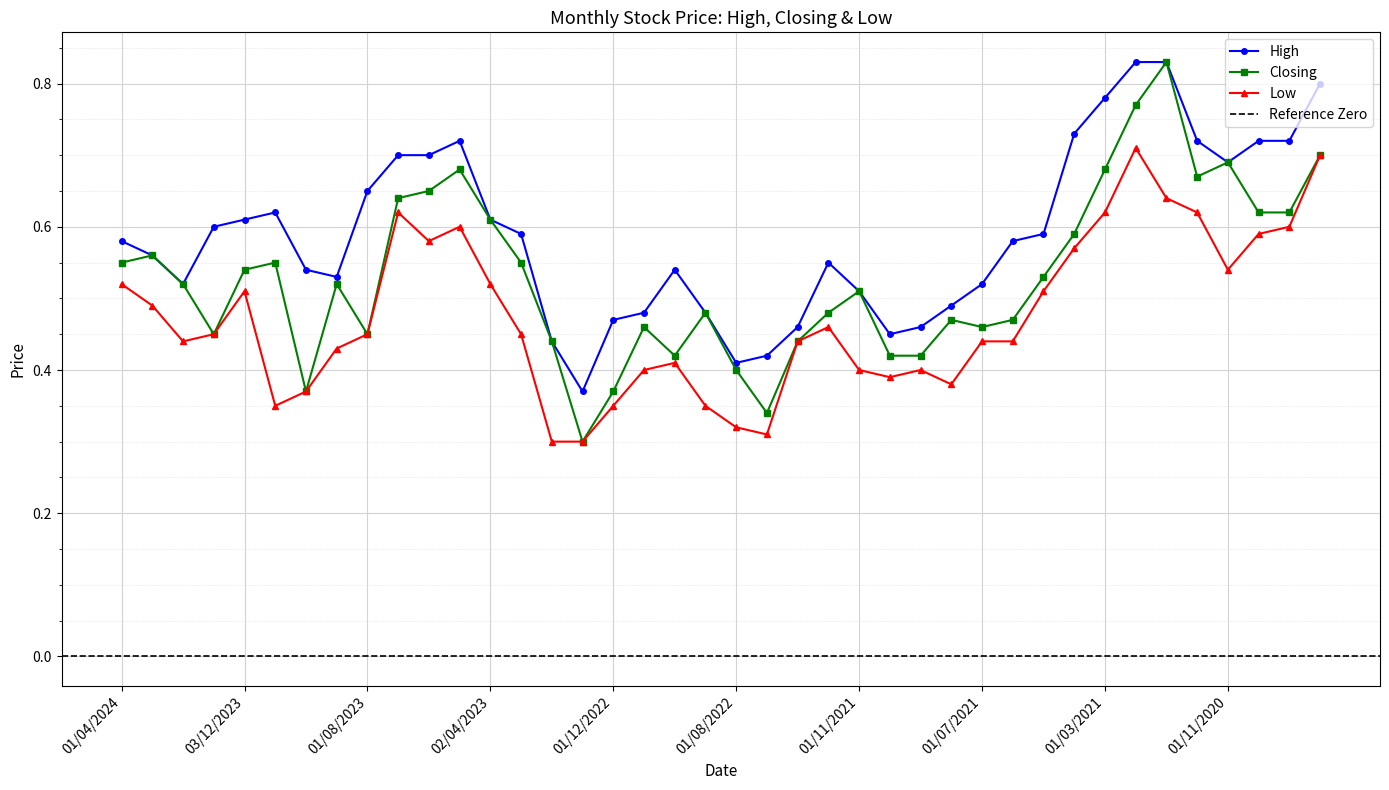

True or false: Closing and High cross at least once.

False